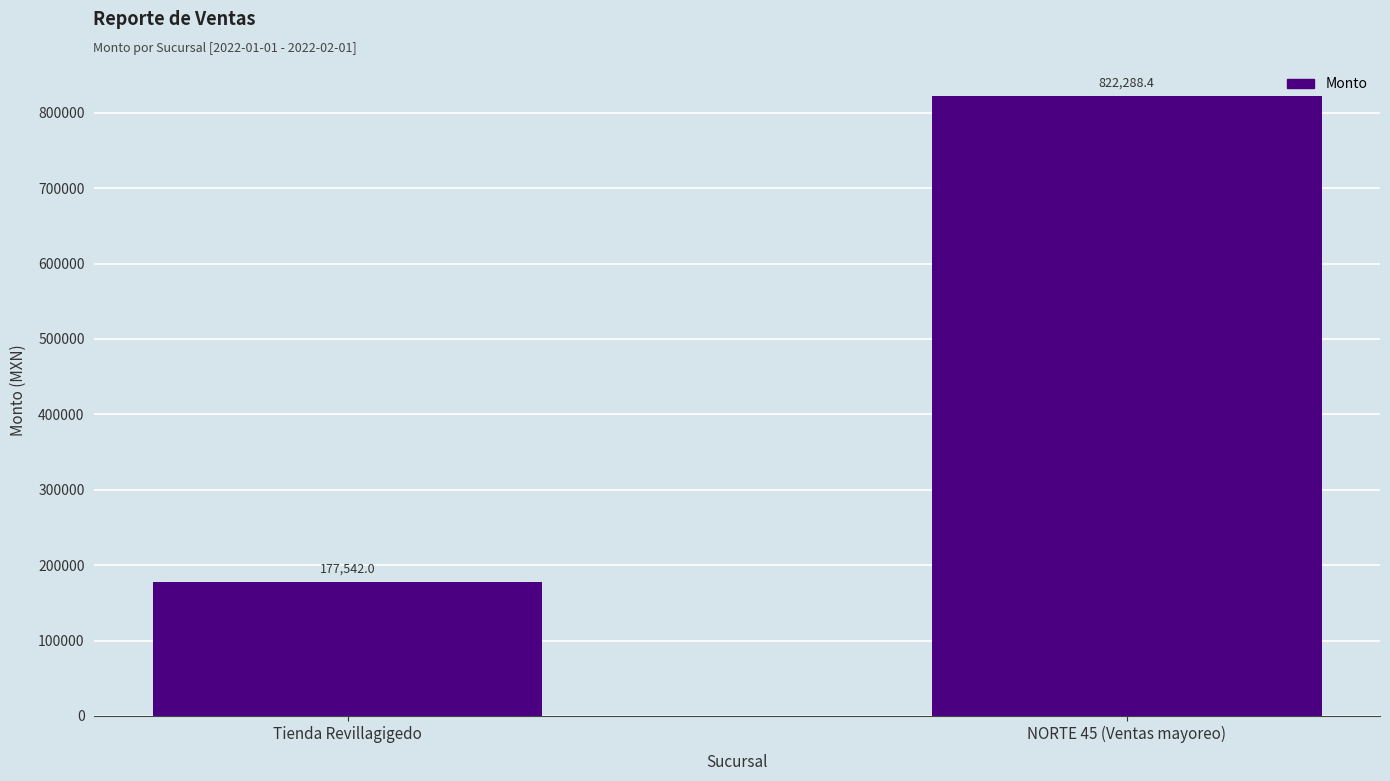

The value at NORTE 45 (Ventas mayoreo) is 822288.4. True or false?

True